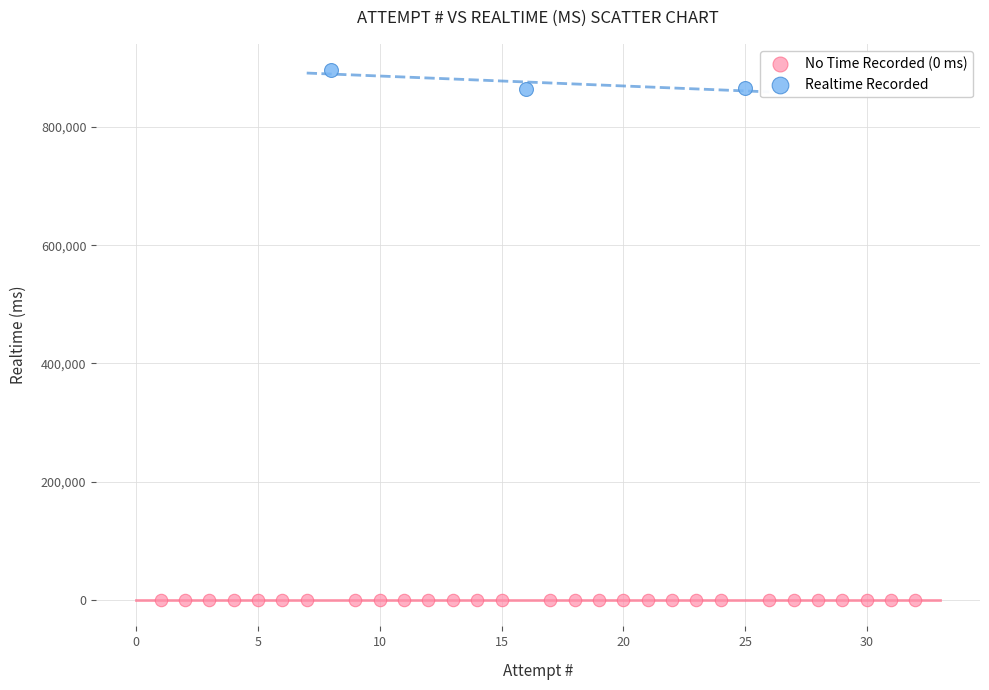

Which series contains the highest Y value?

Realtime Recorded